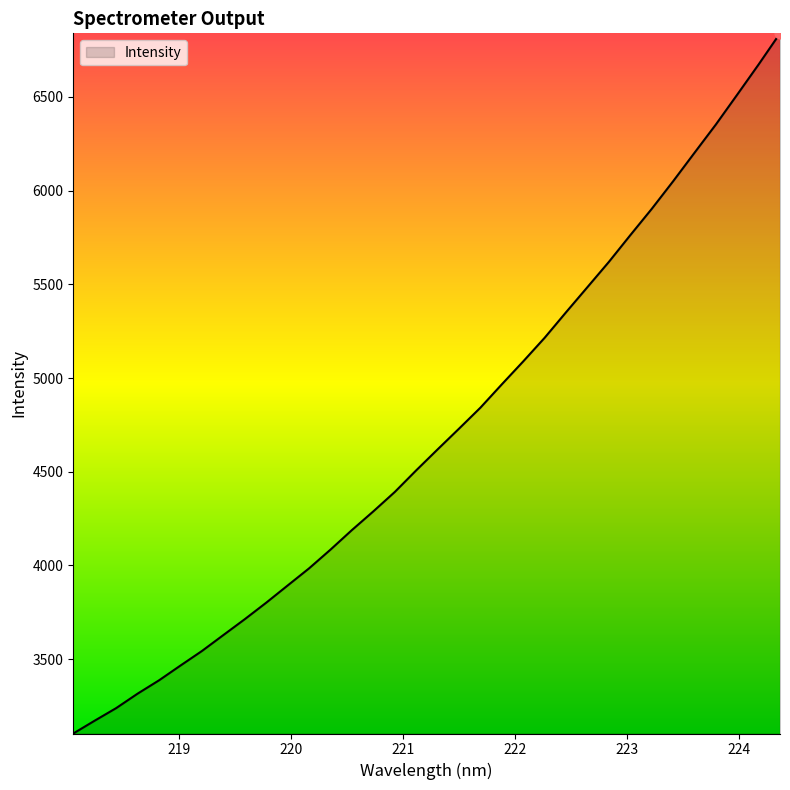

What is the difference between the maximum and minimum values?

3737.4